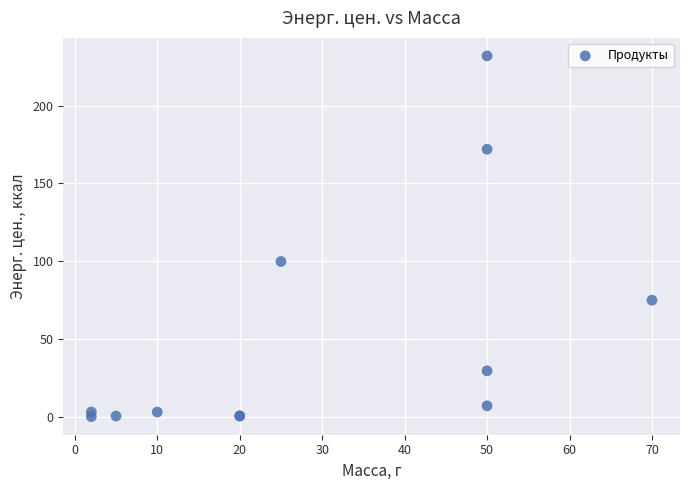

What Y value in the scatter plot is closest to 116?

99.8